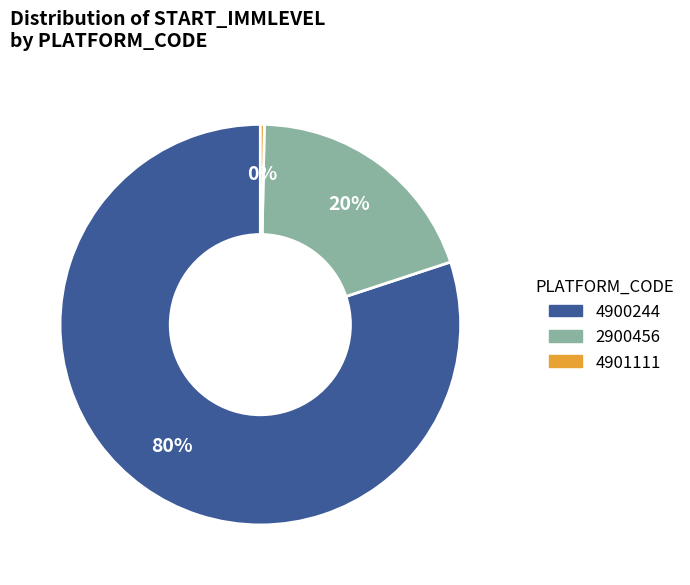

To the nearest percent, what is the average slice percentage?

33%